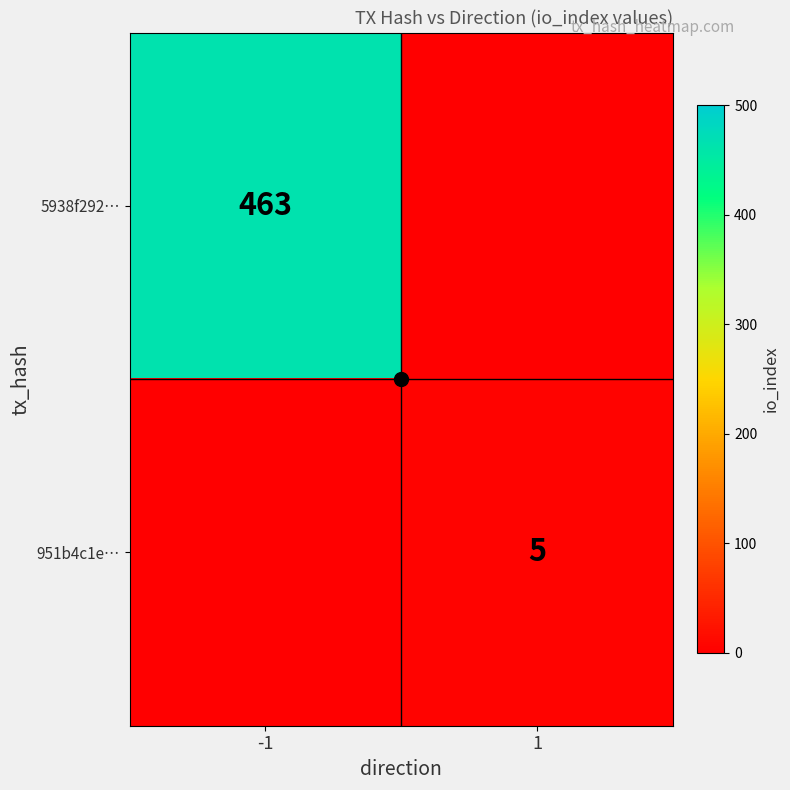

True or false: 5938f292… has a value of 215 at -1.

False